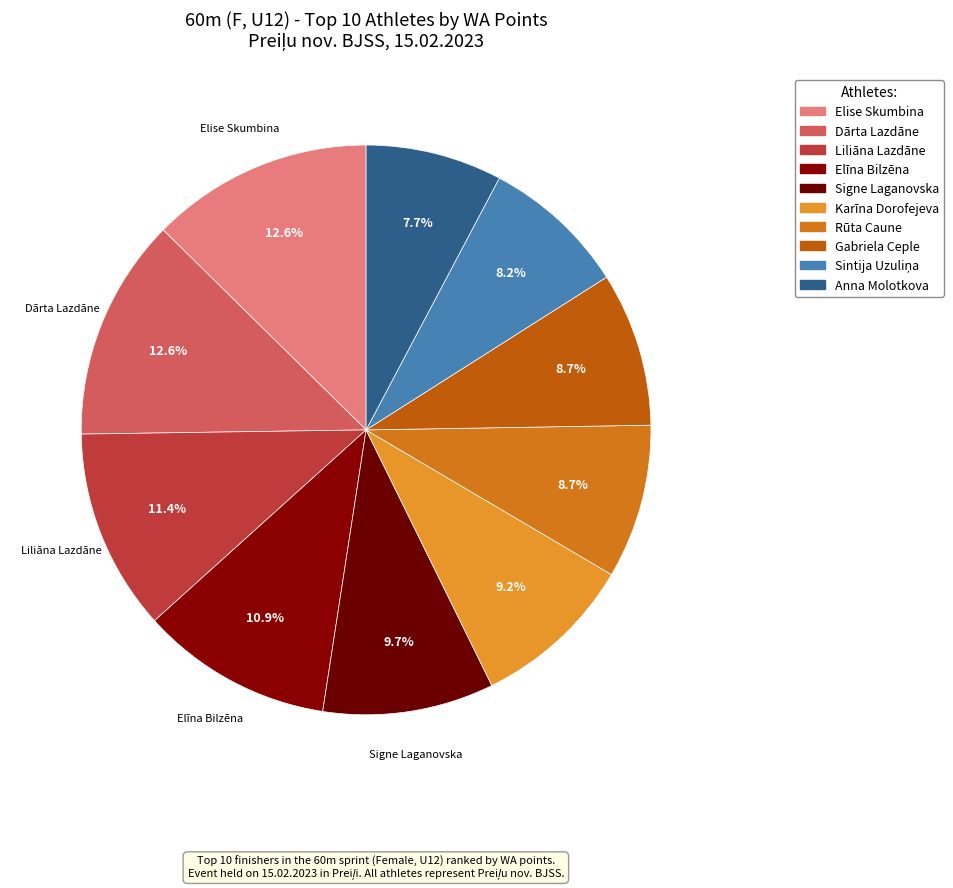

Count the number of slices in the pie.

10